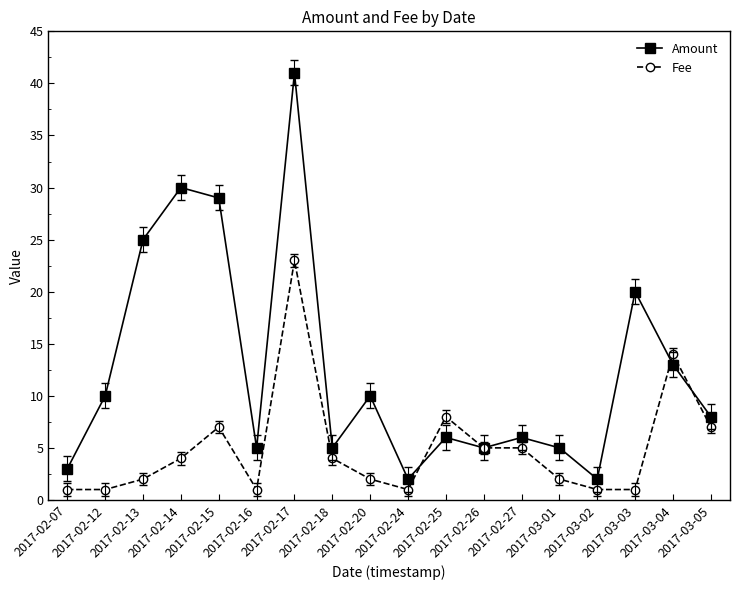

List the series in order of their peak value, lowest first.

Fee, Amount